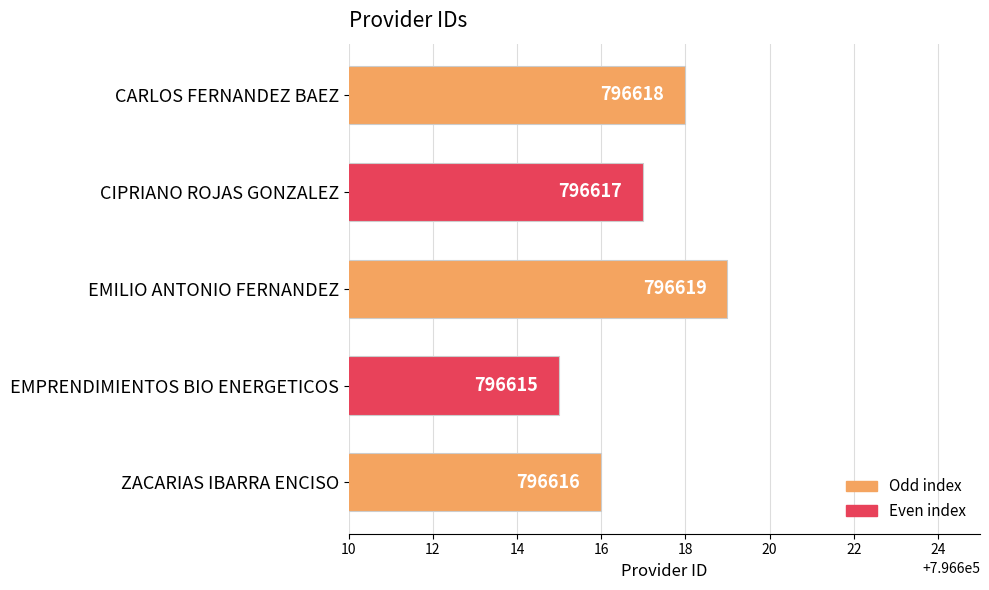

What is the sum of all values?

3983085